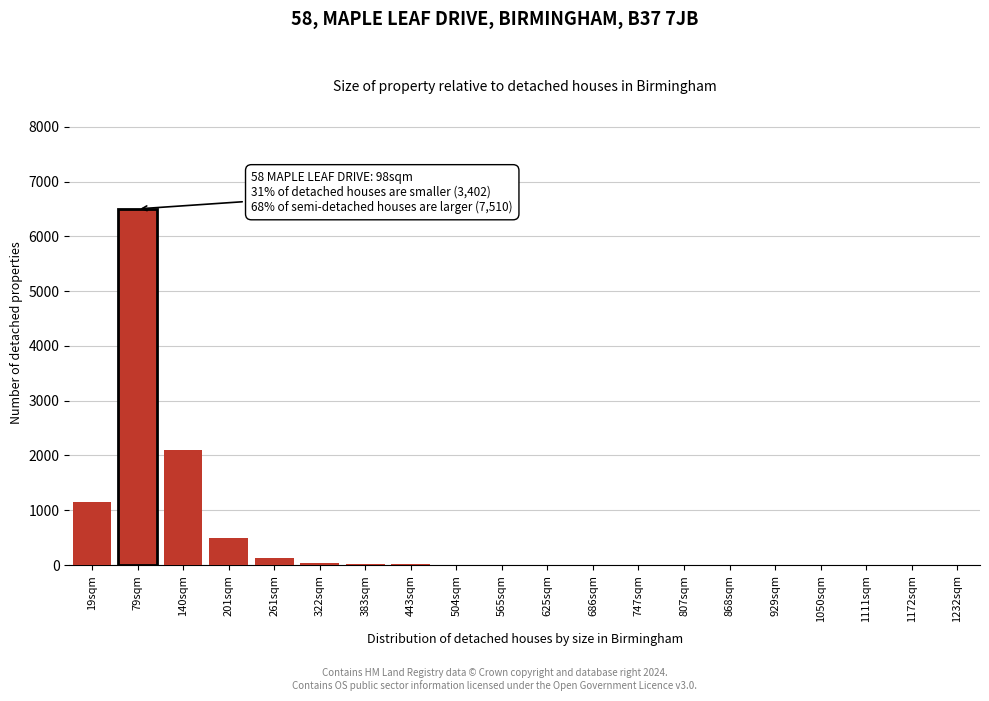

The chart shows a value of 2 at 868sqm. True or false?

True